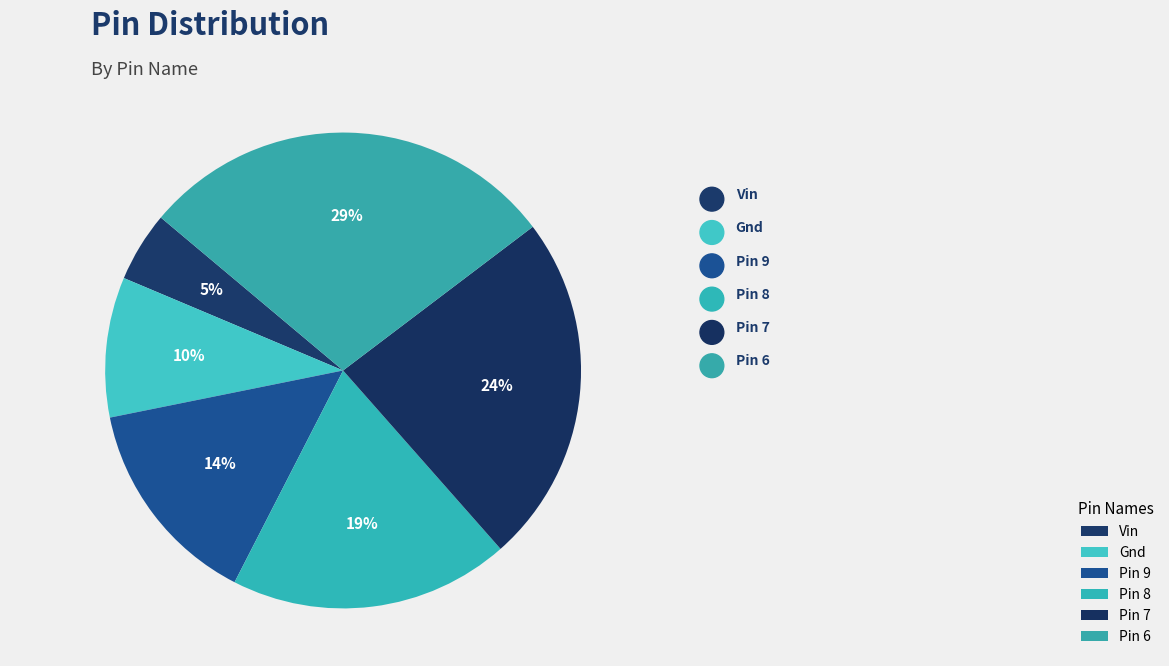

Combined, what portion of the pie is Pin 9 and Vin?

19.0%